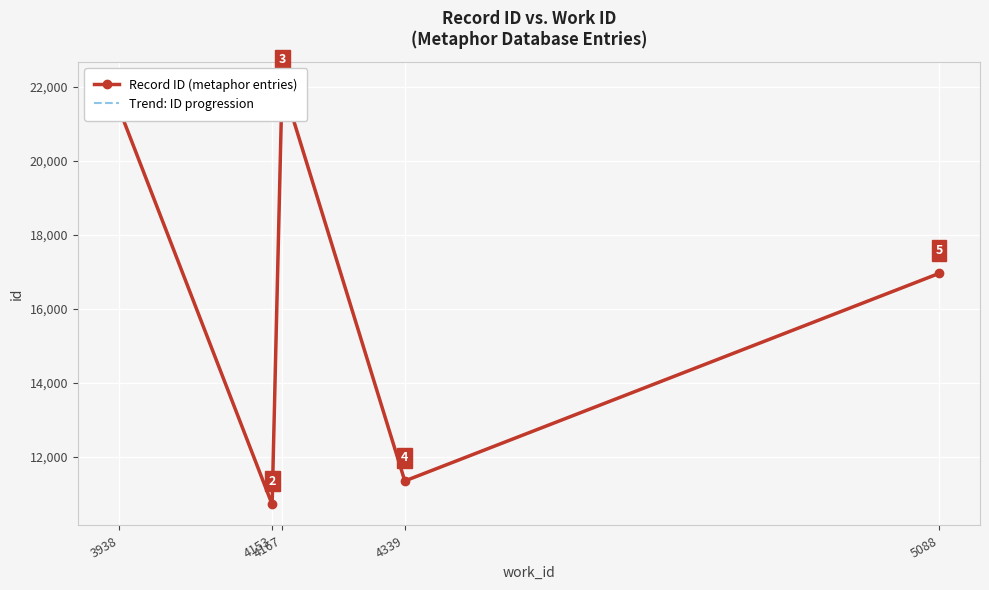

At which label does Trend: ID progression first exceed 16960?

3938